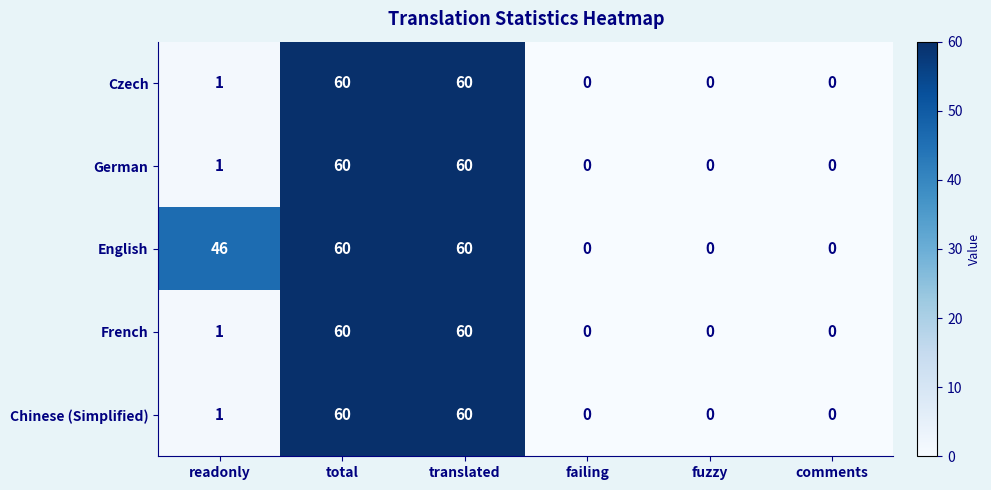

What is the maximum value shown in the chart?

60